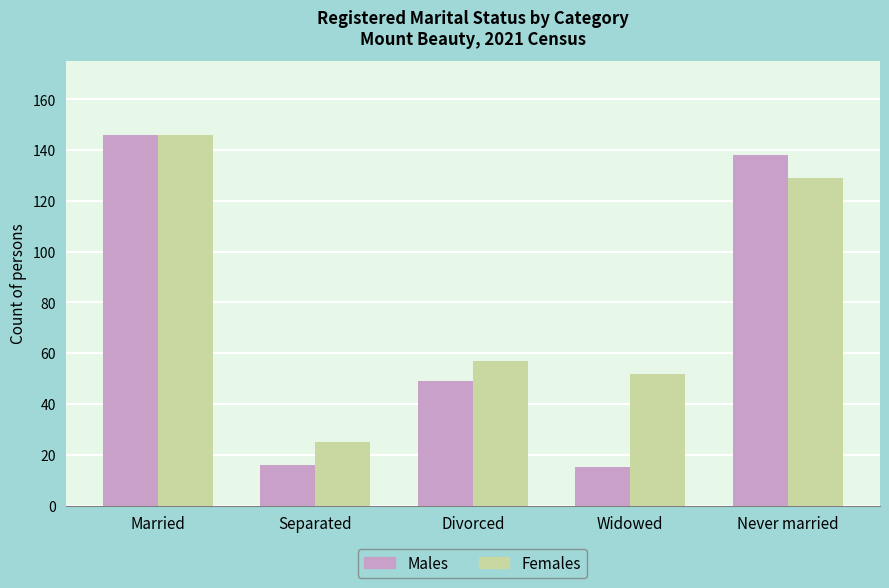

What is the label of the 4th bar from the right?

Separated